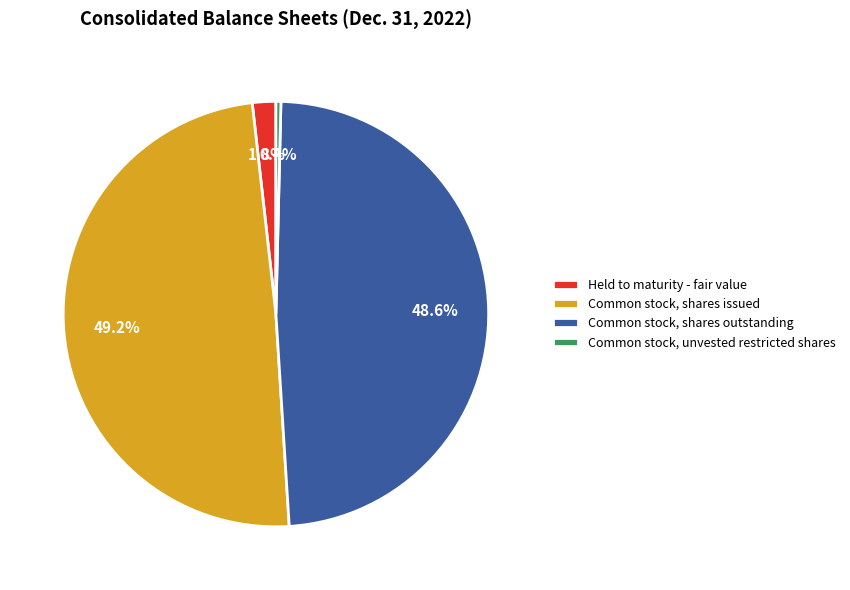

Which has a higher value, Common stock, shares outstanding or Common stock, unvested restricted shares?

Common stock, shares outstanding